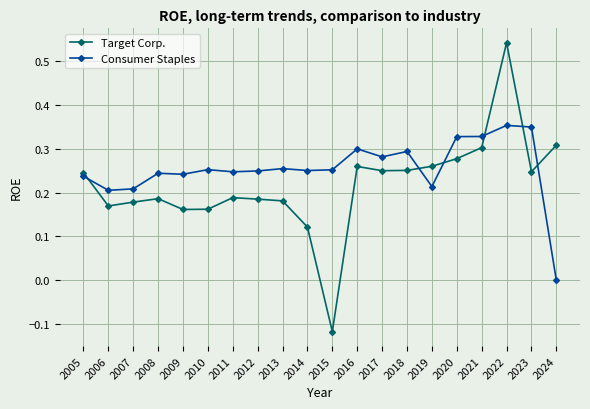

At 2020, list the series in order from largest to smallest.

Consumer Staples, Target Corp.